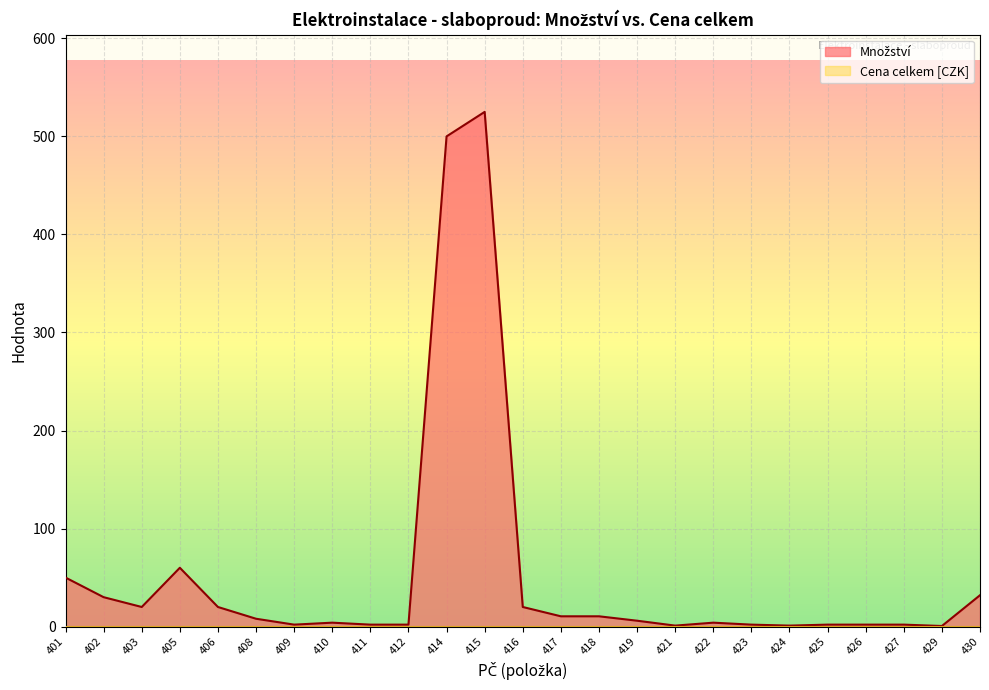

The chart shows a value of 1.0 at 422. True or false?

False